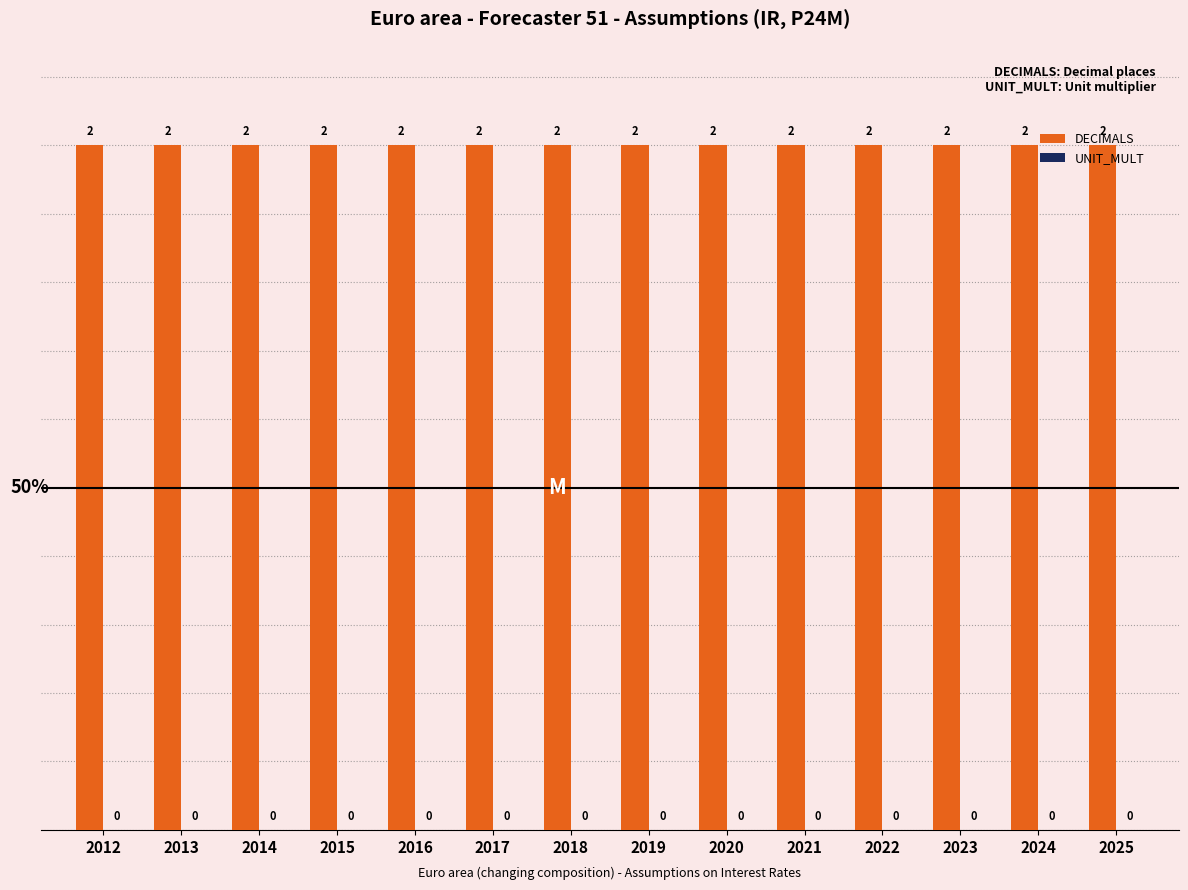

Which label corresponds to the smallest value in the chart?

2012